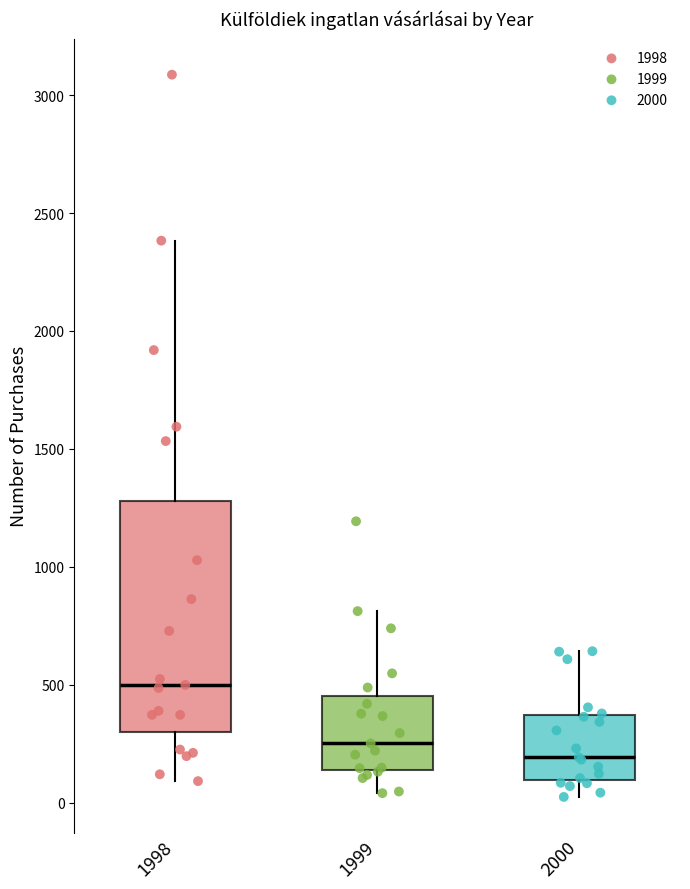

Which box has the highest median line?

1998